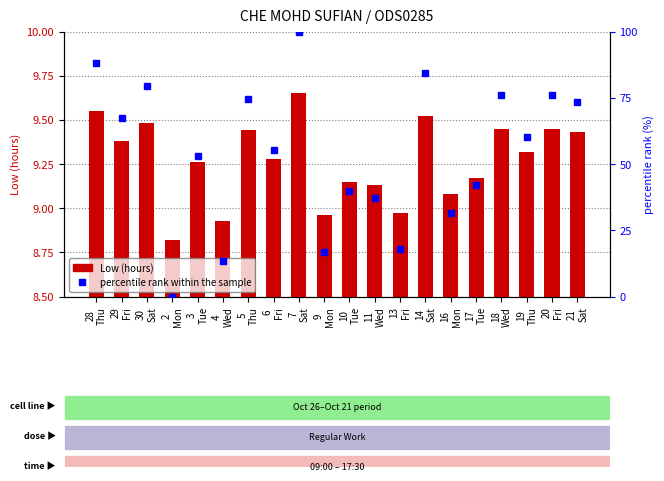

Which series has the largest total across all categories?

percentile rank within the sample